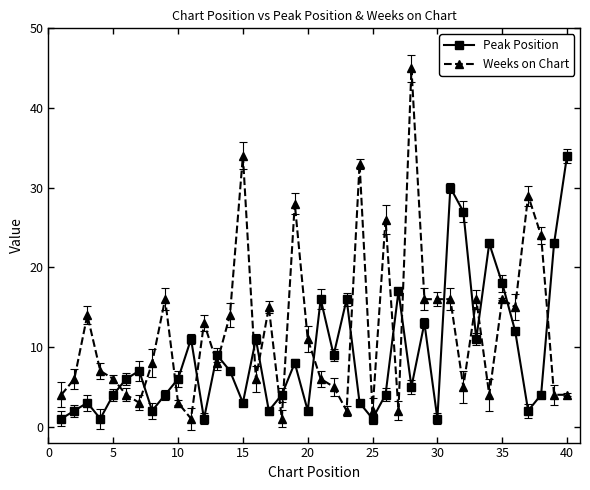

What are all the series names shown in the legend?

Peak Position, Weeks on Chart